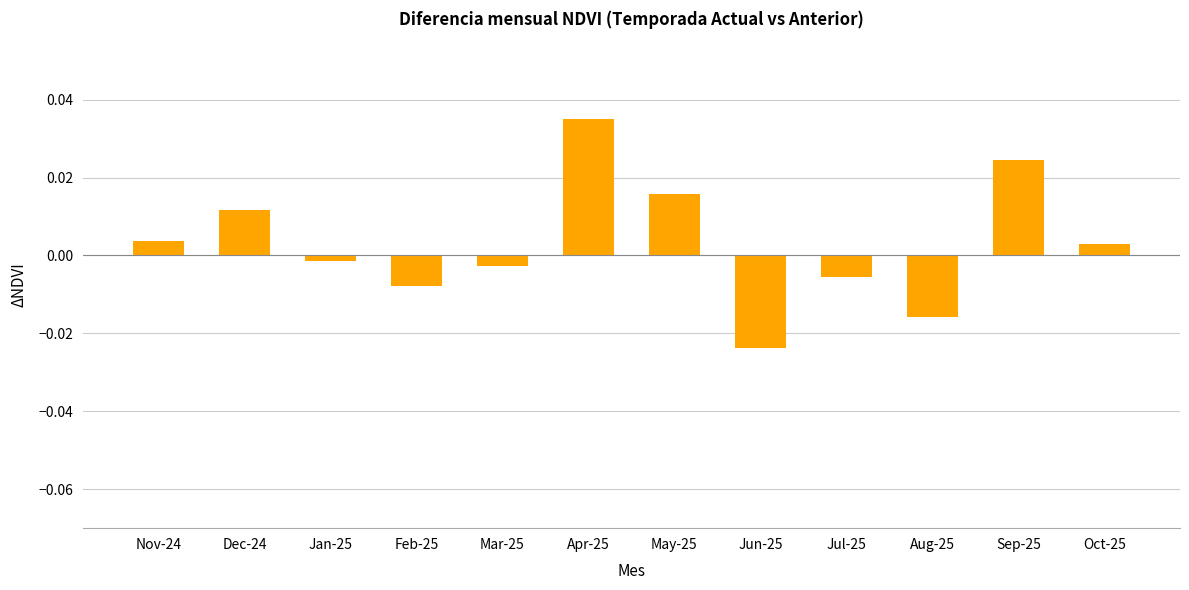

Between Jun-25 and Sep-25, which is larger?

Sep-25